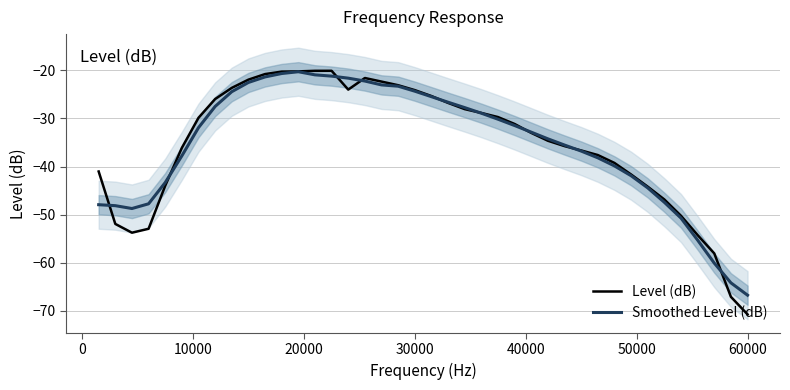

Which category has the lowest value in the Smoothed Level (dB) series?

60000